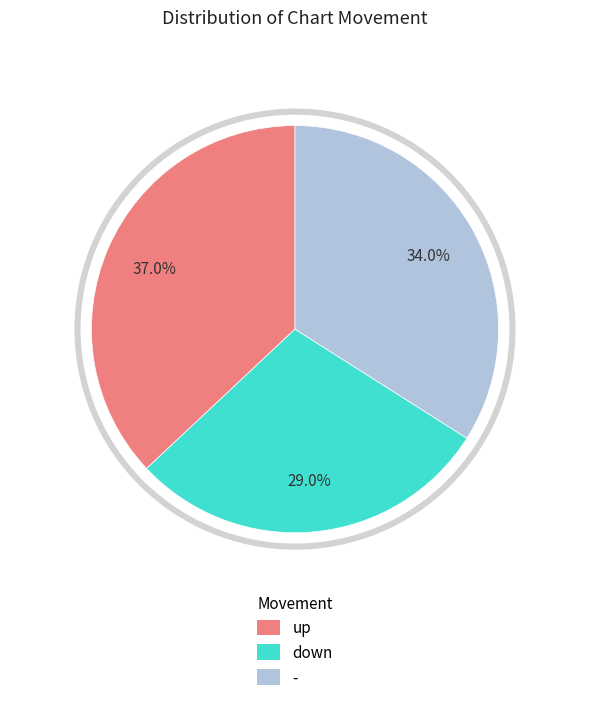

How many slices are in this pie chart?

3